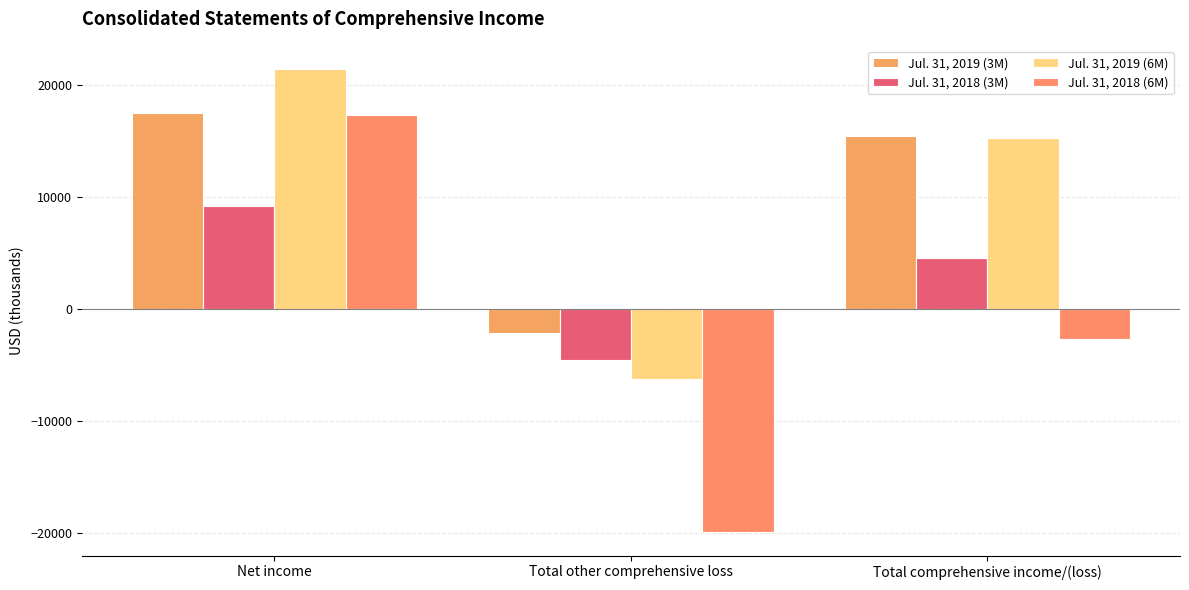

Is the value of Jul. 31, 2019 (6M) at Total comprehensive income/(loss) greater than the value of Jul. 31, 2019 (3M) at Total comprehensive income/(loss)?

No